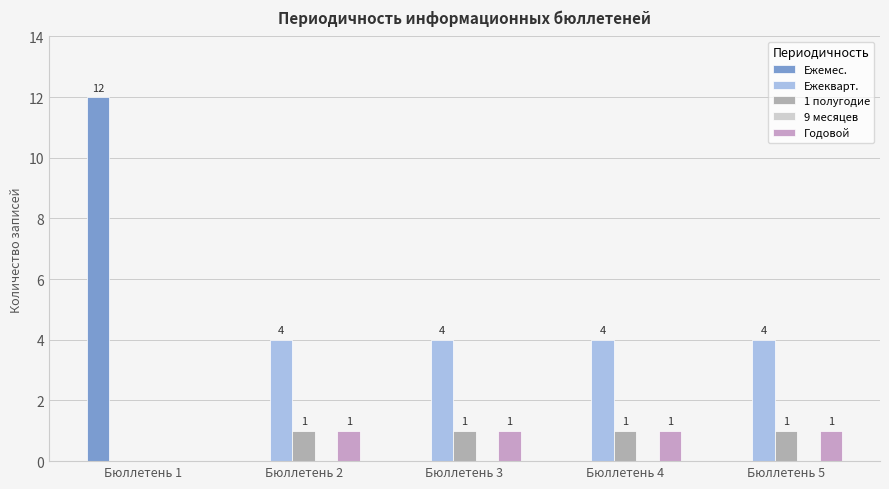

What is the maximum value shown in the chart?

12